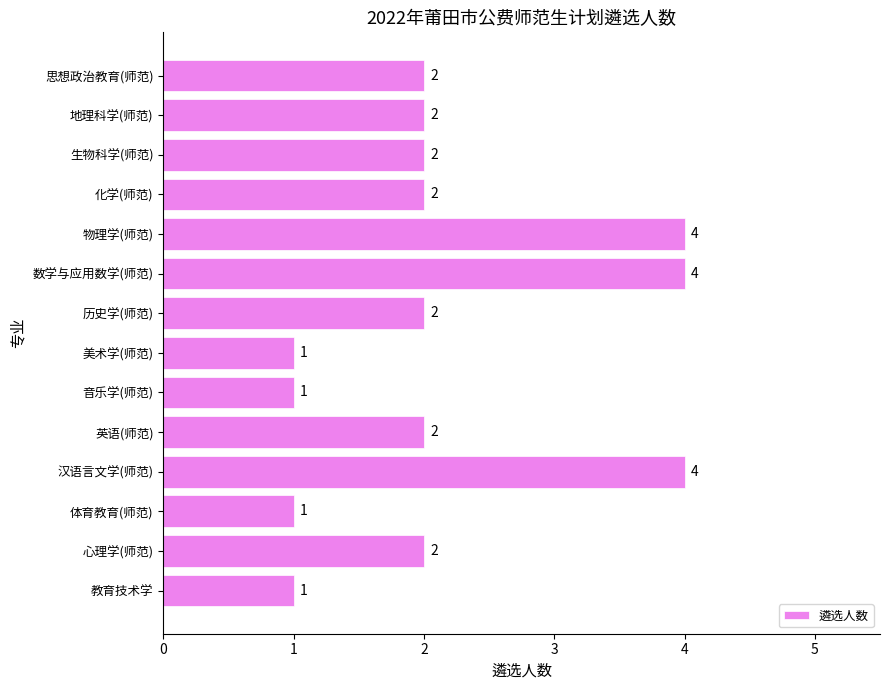

The chart shows a value of 4 at 数学与应用数学(师范). True or false?

True